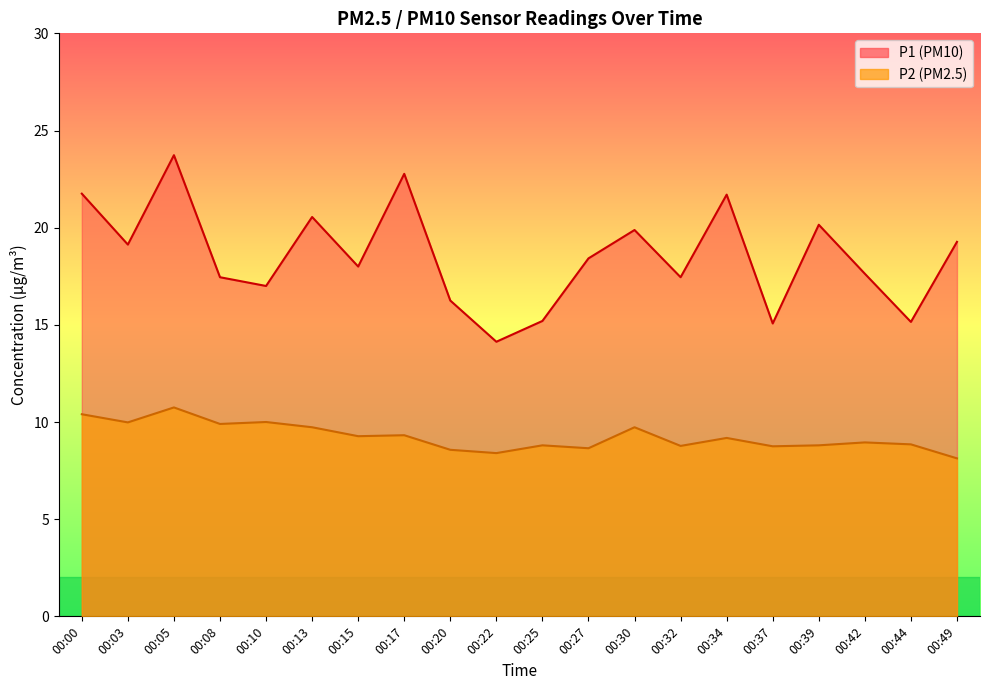

At which label is P2 closest to 9?

00:42